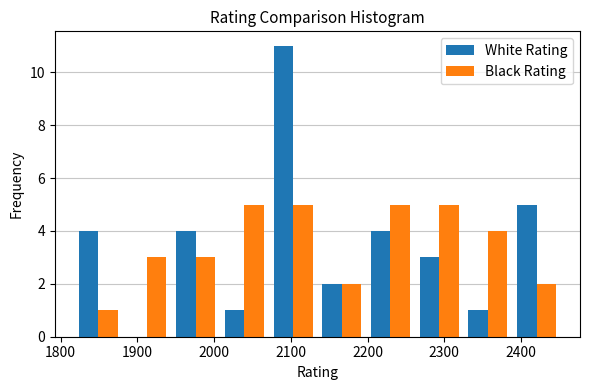

Reading left to right, list every range on the x-axis with the height of the bar of each series over it. Neither the bar edges nor the heights are printed on the chart, so give them approximately, as read against the axes.

1820 to 1880: White Rating=4	Black Rating=1
1880 to 1940: White Rating=0	Black Rating=3
1940 to 2010: White Rating=4	Black Rating=3
2010 to 2070: White Rating=1	Black Rating=5
2070 to 2130: White Rating=11	Black Rating=5
2130 to 2200: White Rating=2	Black Rating=2
2200 to 2260: White Rating=4	Black Rating=5
2260 to 2330: White Rating=3	Black Rating=5
2330 to 2390: White Rating=1	Black Rating=4
2390 to 2450: White Rating=5	Black Rating=2